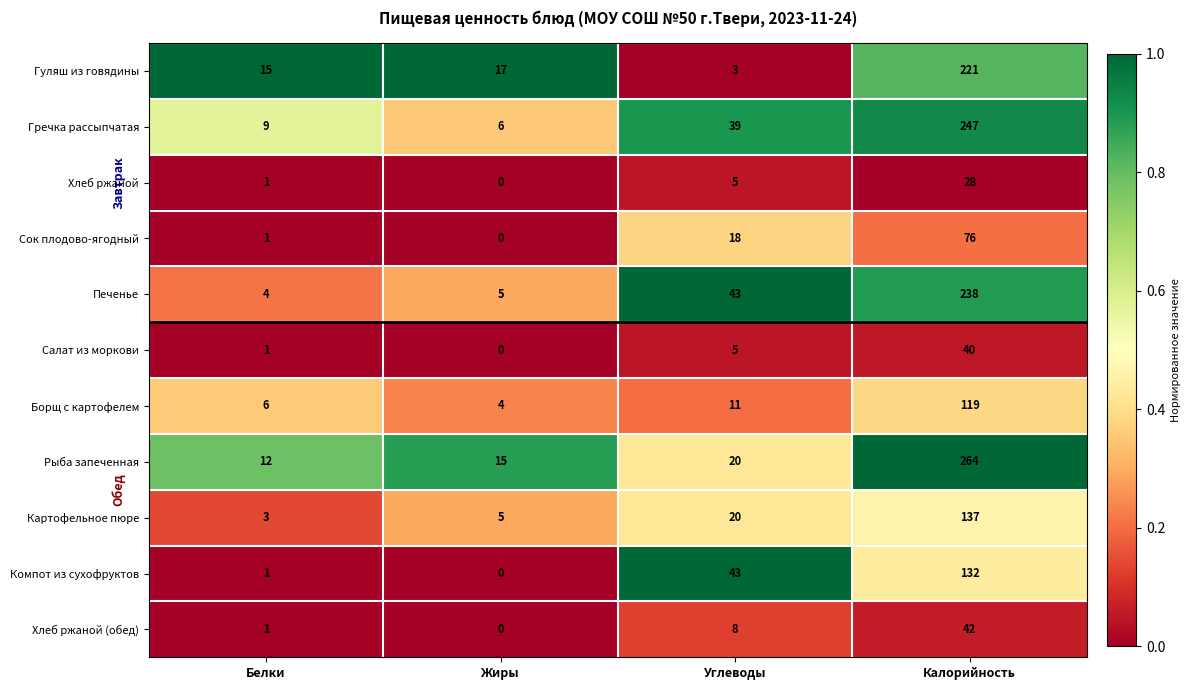

What is the total value across all series at Жиры?

52